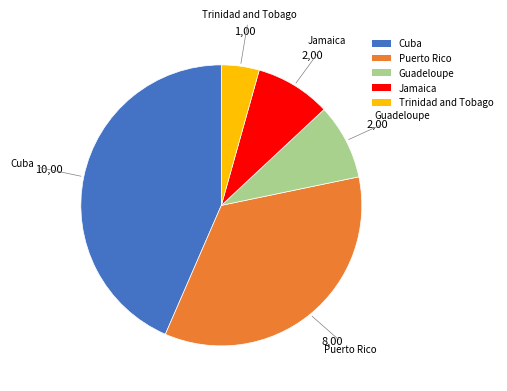

Is the sum of Puerto Rico and Trinidad and Tobago greater than half?

No